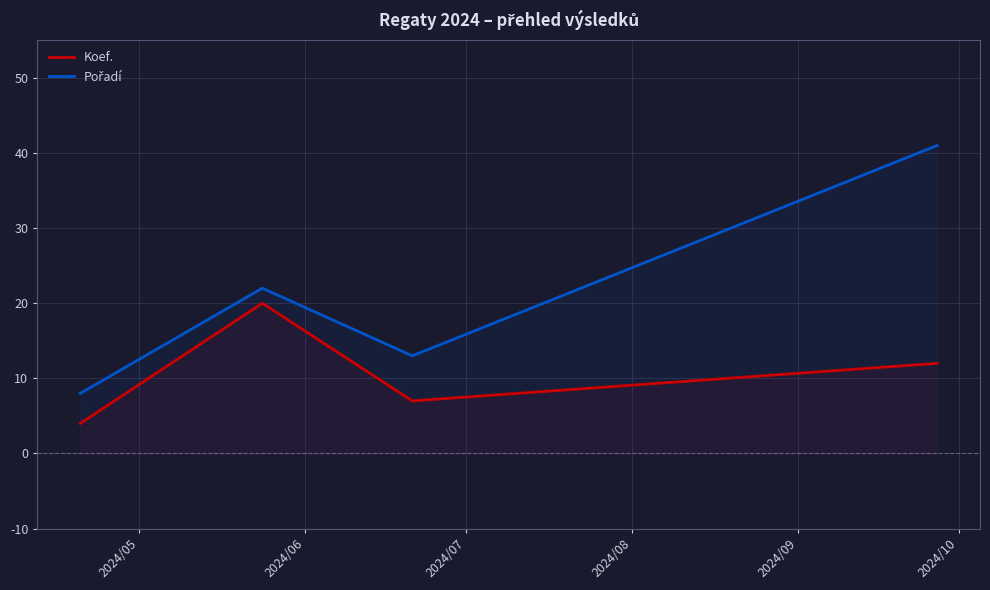

What is the highest value of the Koef. series?

20